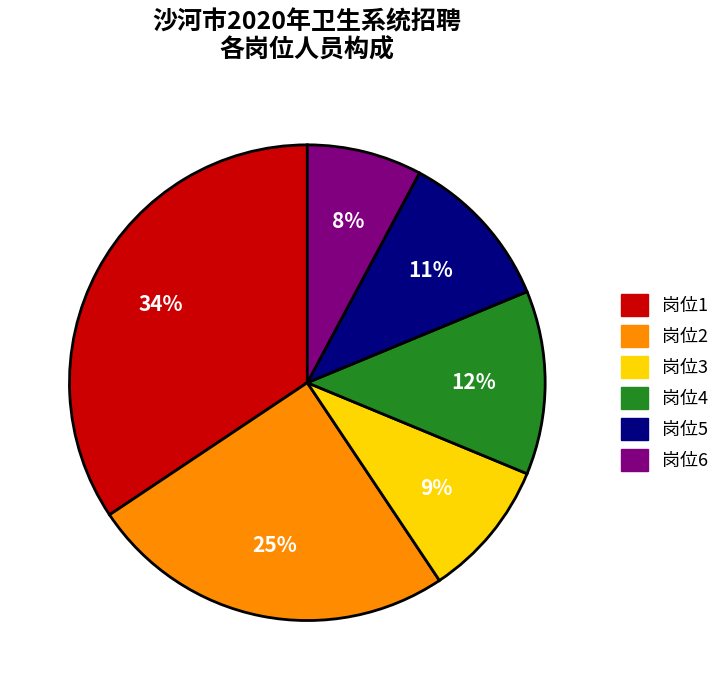

To the nearest percent, what is the combined percentage of 岗位1 and 岗位6?

42%